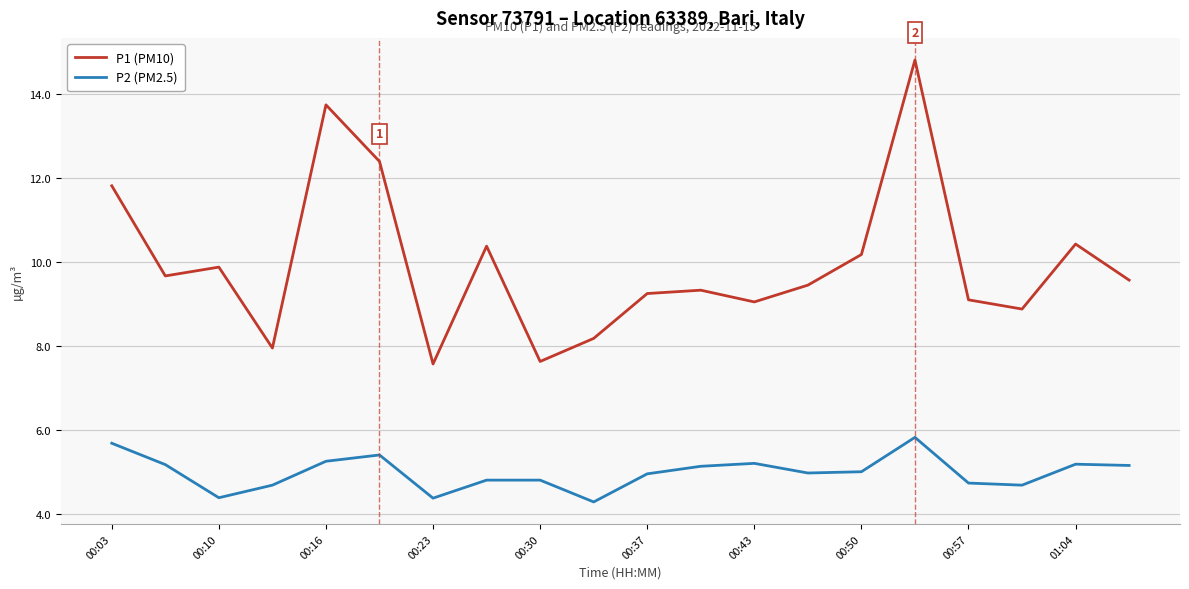

At how many categories does at least one series exceed 9?

15